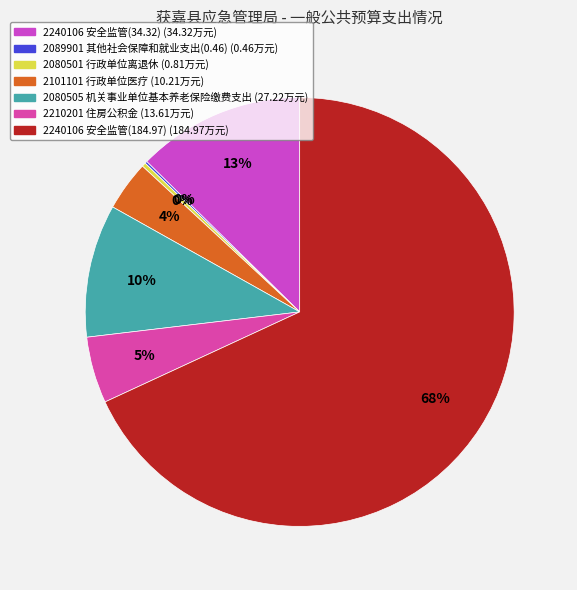

Rank the categories by value from highest to lowest.

2240106 安全监管(184.97), 2240106 安全监管(34.32), 2080505 机关事业单位基本养老保险缴费支出, 2210201 住房公积金, 2101101 行政单位医疗, 2080501 行政单位离退休, 2089901 其他社会保障和就业支出(0.46)